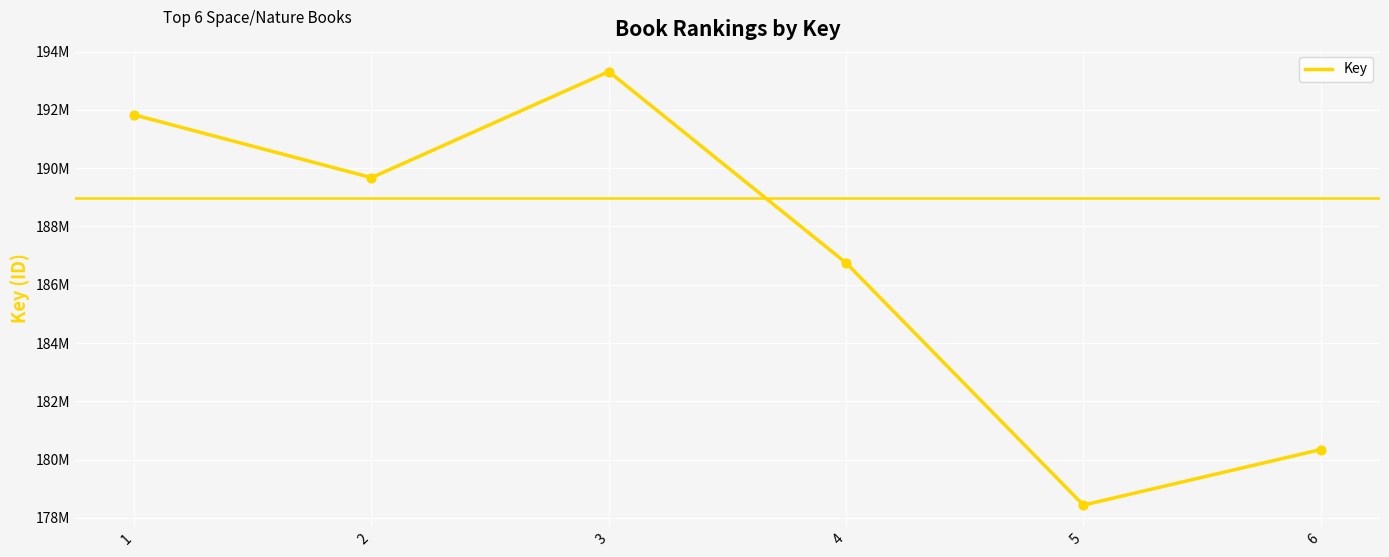

Which has a higher value, 2 or 3?

3